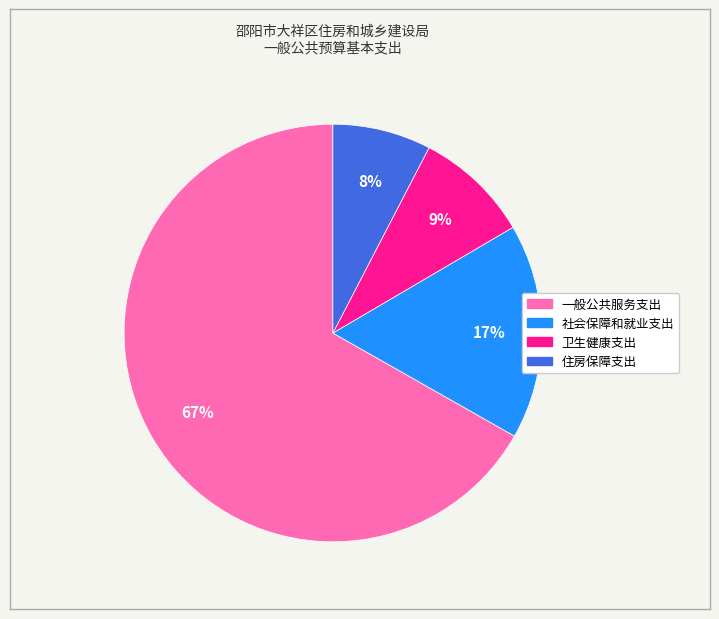

Does any single category account for the majority?

Yes